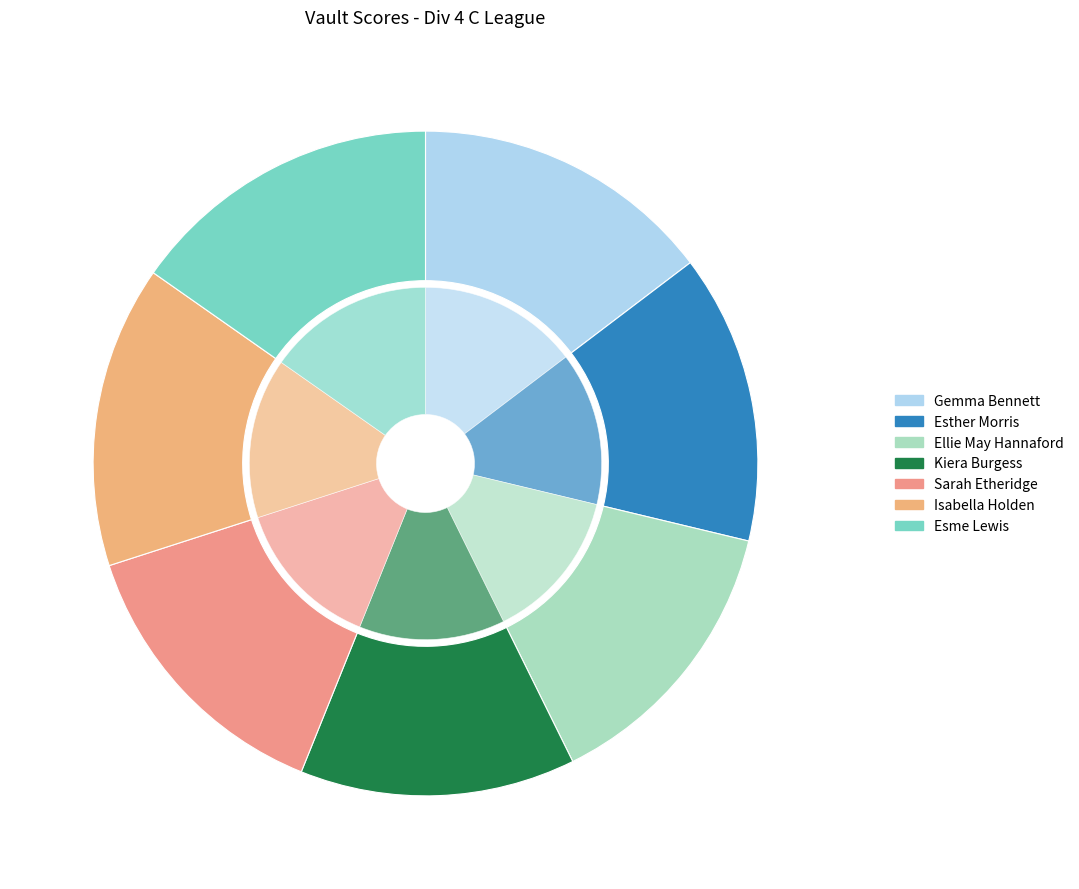

What is the ratio of the value at Sarah Etheridge to the value at Esther Morris?

1.0